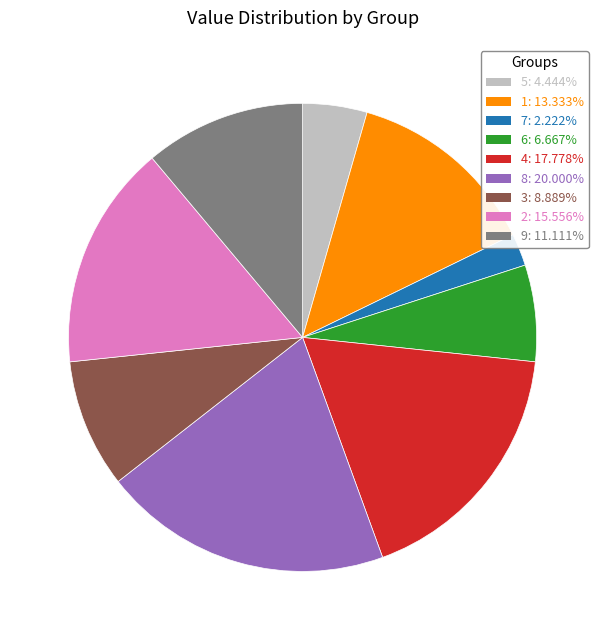

How many segments does this pie chart have?

9